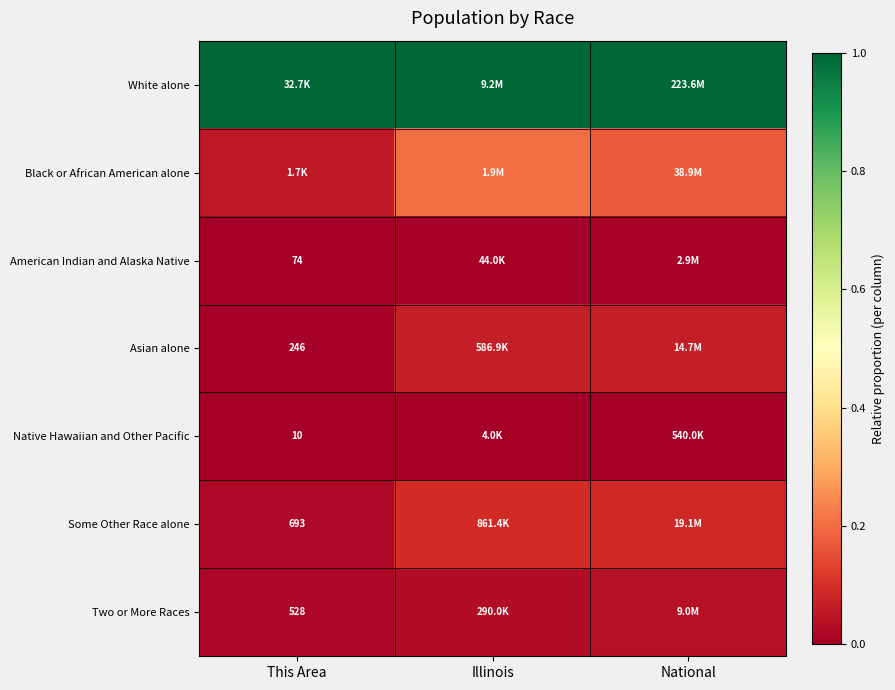

What is the spread (max minus min) of values at Illinois?

1.0